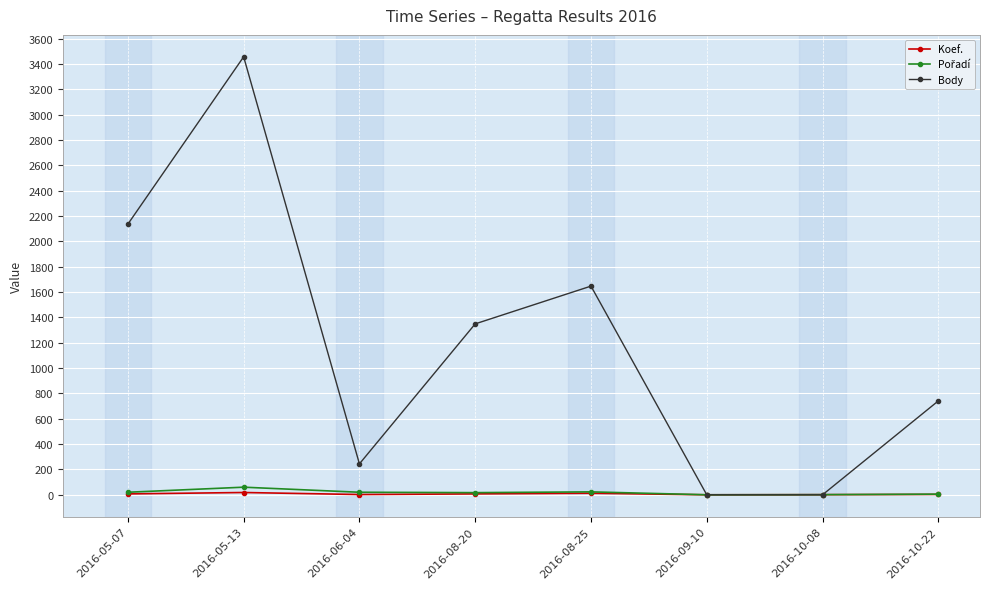

How many lines are shown in the chart?

3